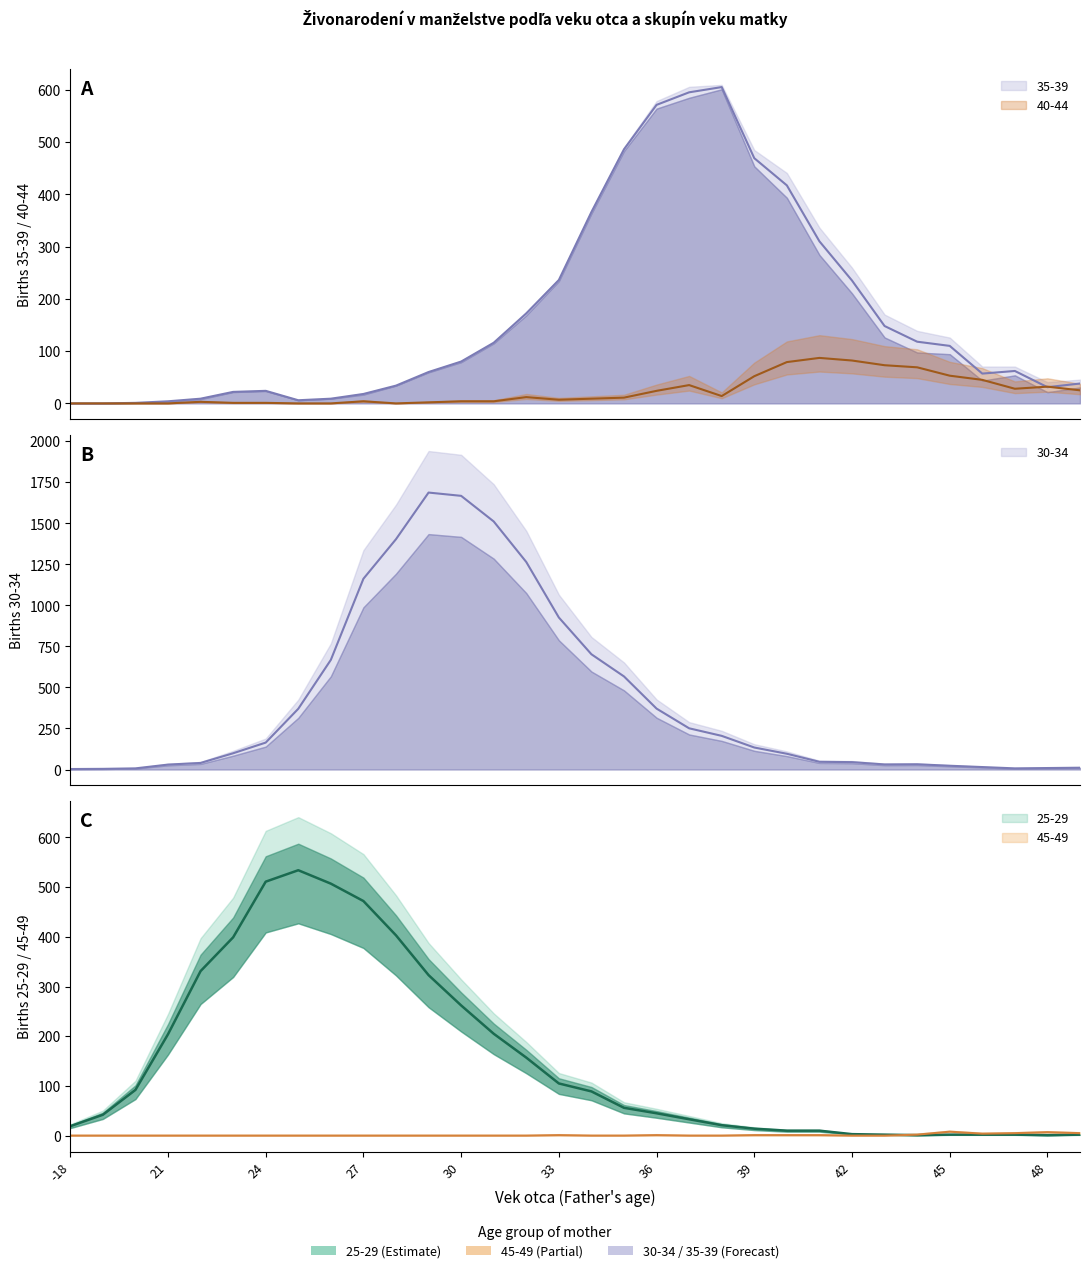

Between 28 and 30, which is larger?

30